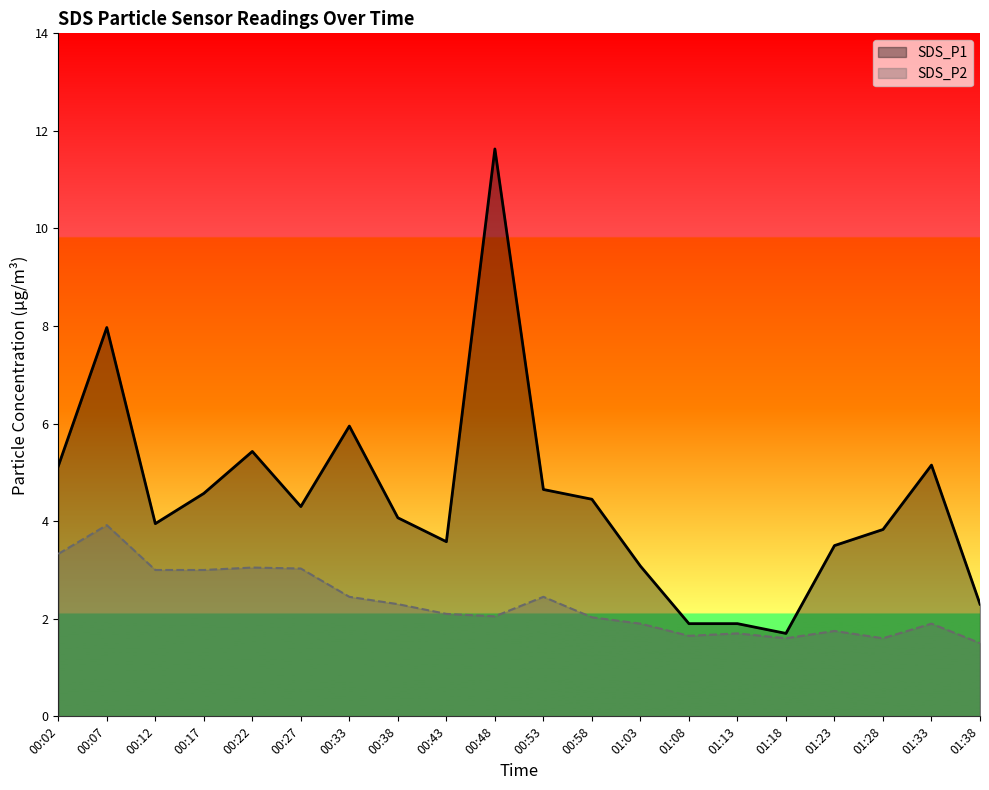

Does the chart display data point markers on the line(s)?

No